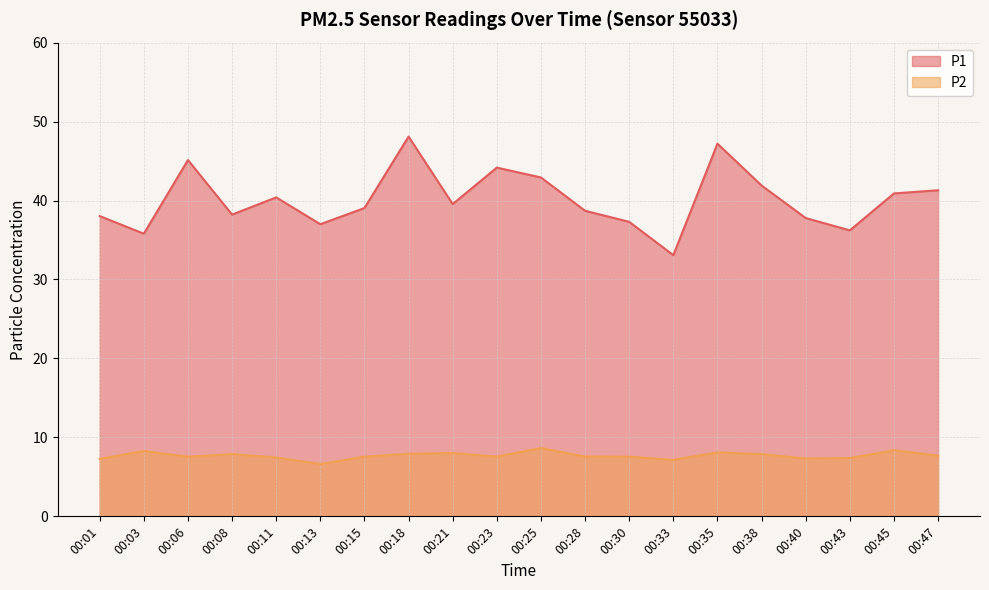

What is the average value of the P1 series?

40.1